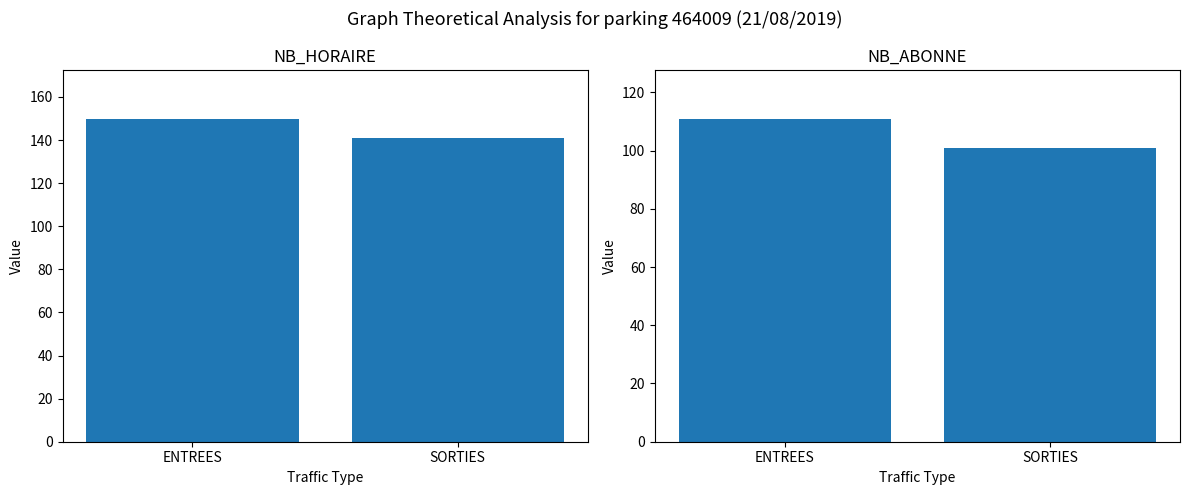

How many data points does each series have?

2